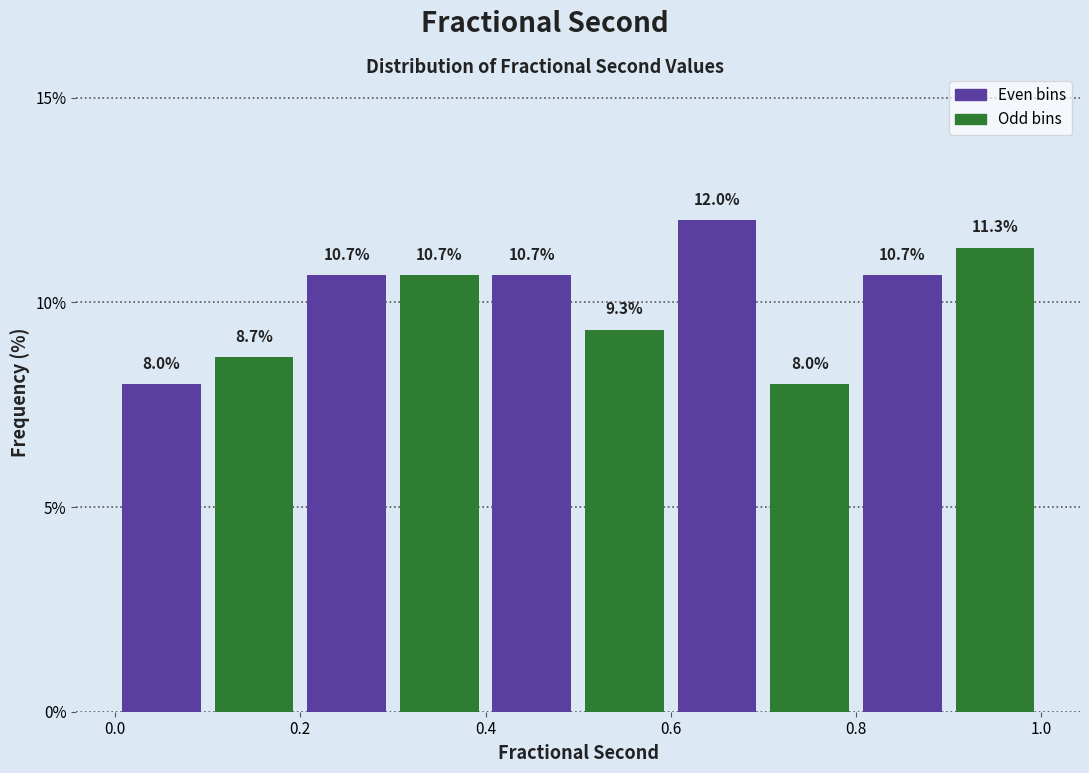

Reading left to right, transcribe this chart: for each bar, give the range it covers on the x-axis and its height.

0.0 to 0.1: 8.0
0.1 to 0.2: 8.7
0.2 to 0.3: 10.7
0.3 to 0.4: 10.7
0.4 to 0.5: 10.7
0.5 to 0.6: 9.3
0.6 to 0.7: 12.0
0.7 to 0.8: 8.0
0.8 to 0.9: 10.7
0.9 to 1.0: 11.3